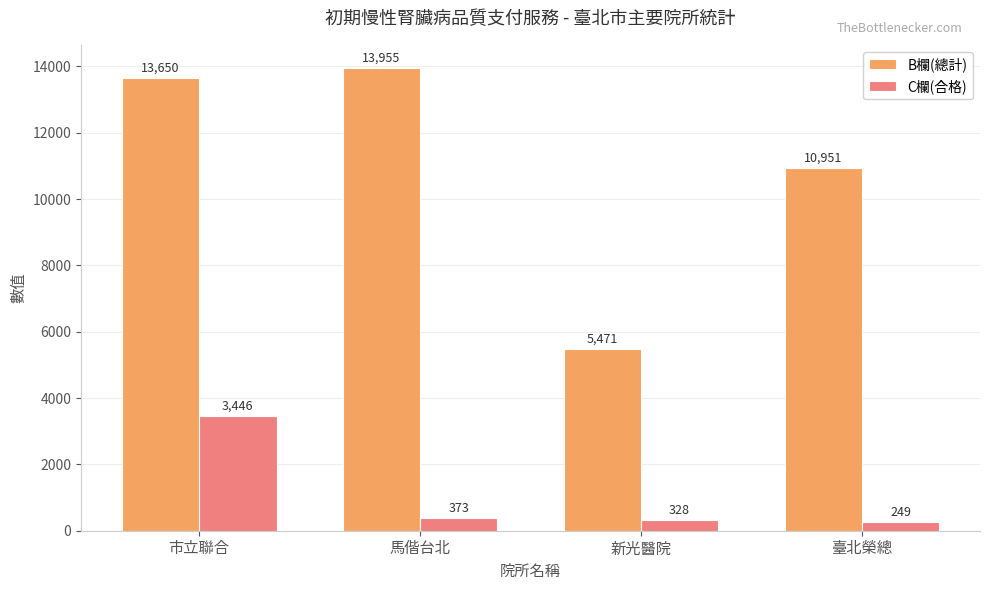

Reading right to left, what are all the values shown in this chart?

B欄(總計): 臺北榮總=10951	新光醫院=5471	馬偕台北=13955	市立聯合=13650
C欄(合格): 臺北榮總=249	新光醫院=328	馬偕台北=373	市立聯合=3446